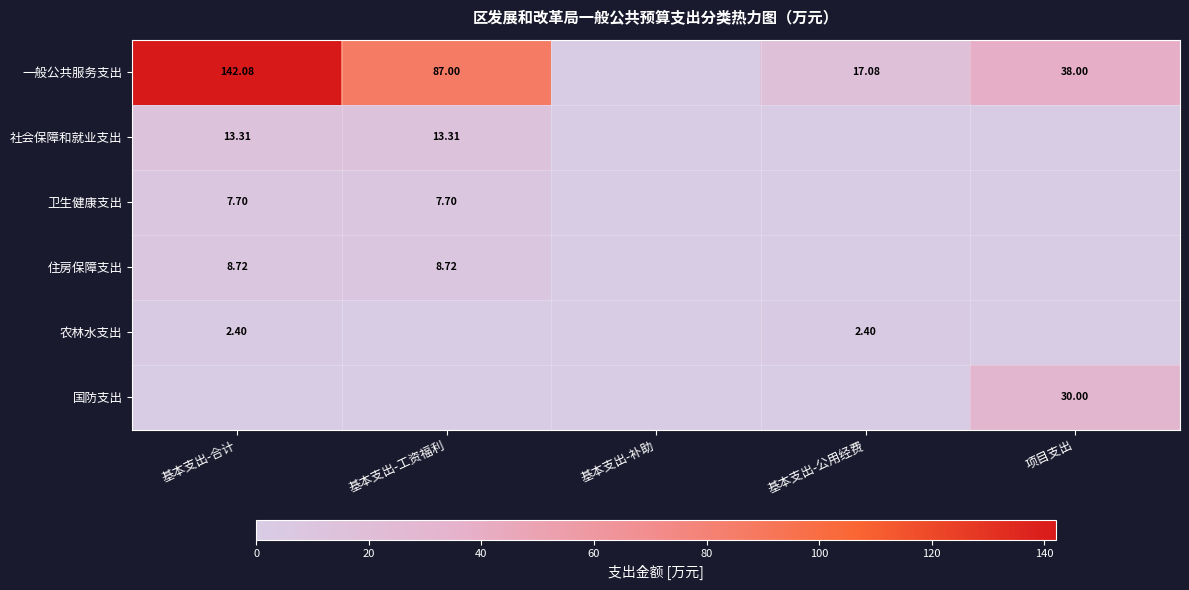

Is the value of 一般公共服务支出 at 基本支出-工资福利 greater than the value of 农林水支出 at 基本支出-合计?

Yes